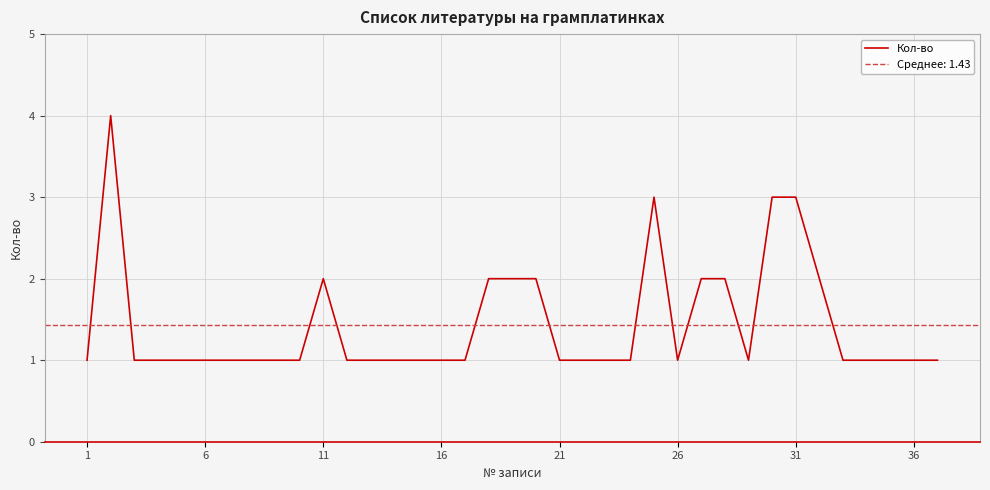

How many lines are shown in the chart?

1